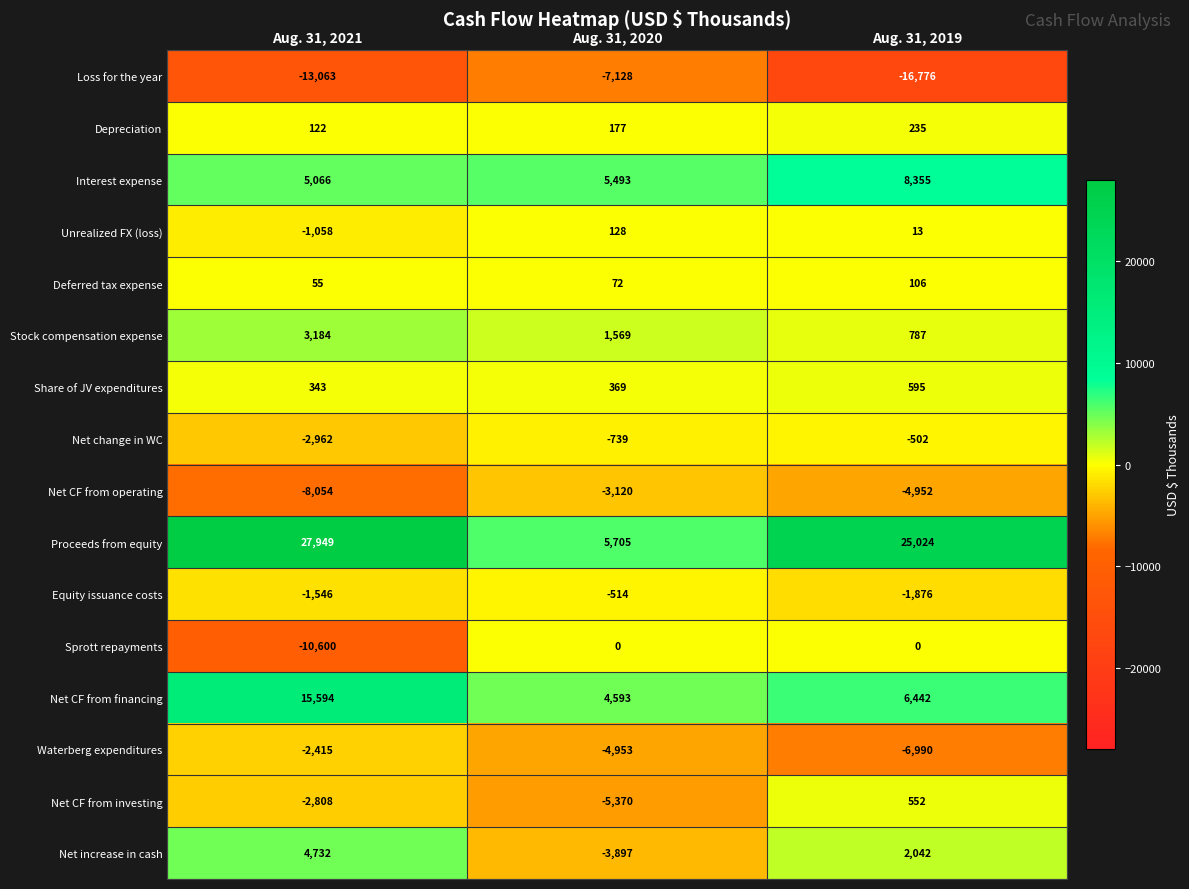

What is the sum of the Depreciation values at Aug. 31, 2020 and Aug. 31, 2019?

412